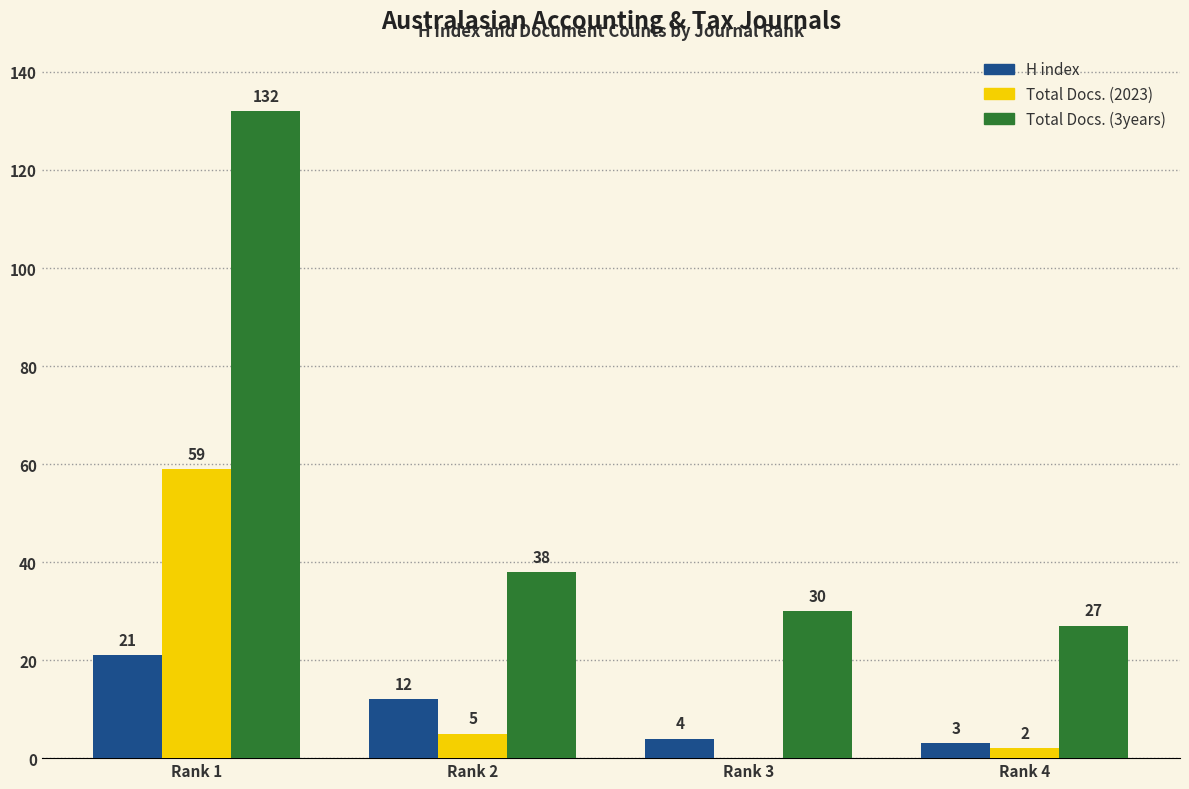

Which series changed the most between Rank 1 and Rank 2?

Total Docs. (3years)